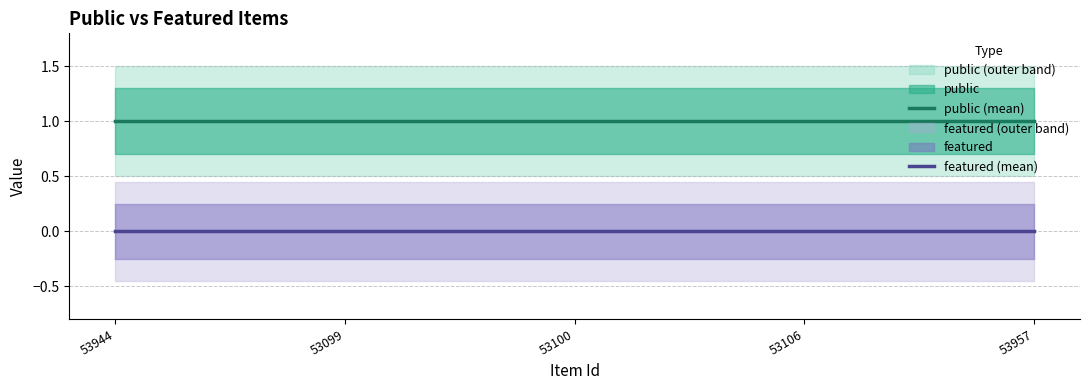

The featured (mean) series shows 0 at 53100. True or false?

True